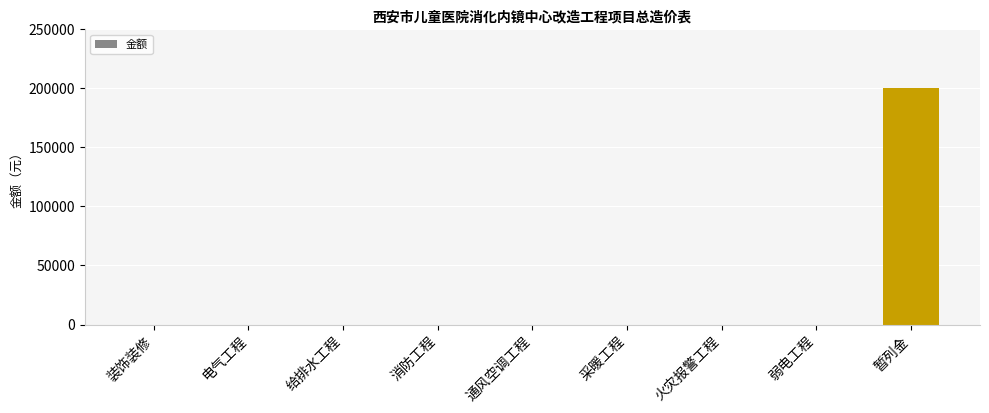

Is it true that the value at 消防工程 is 0?

True